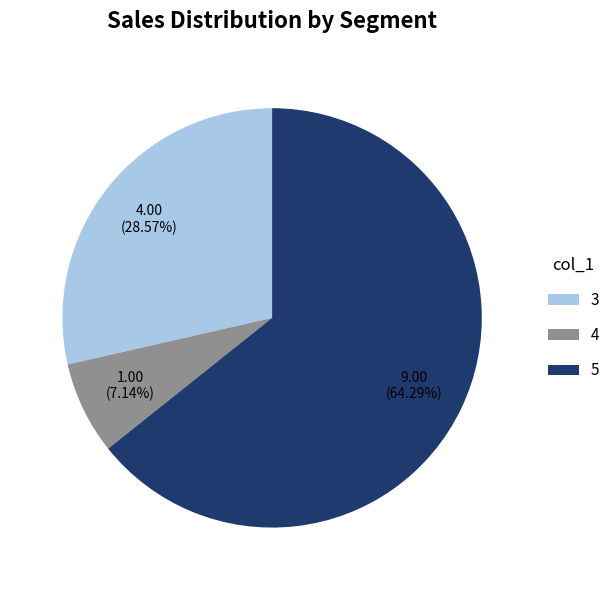

Between 4 and 3, which is larger?

3